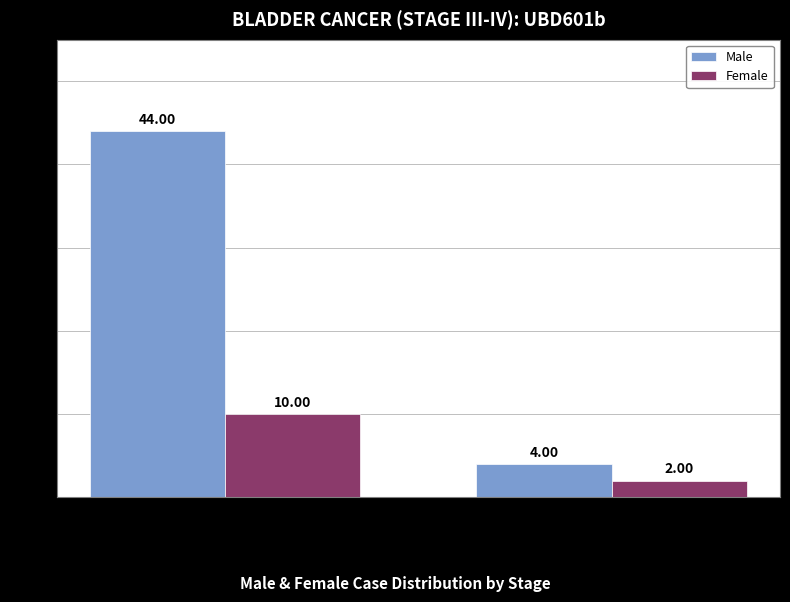

The value of Female at Stage III is 10. True or false?

True